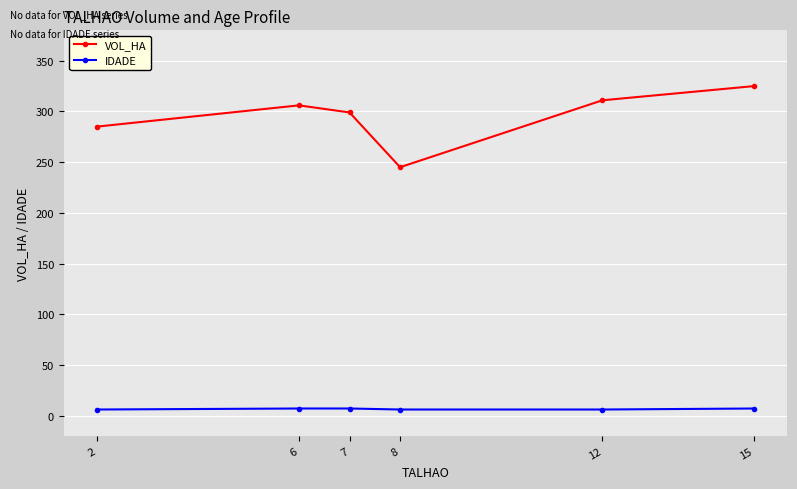

Which series changed the most between 8 and 15?

VOL_HA